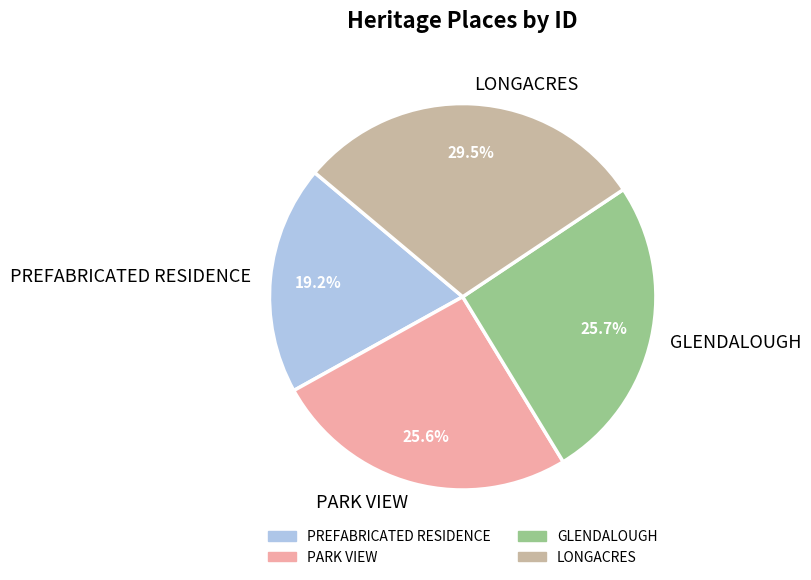

What is the total percentage of GLENDALOUGH and LONGACRES?

55.2%